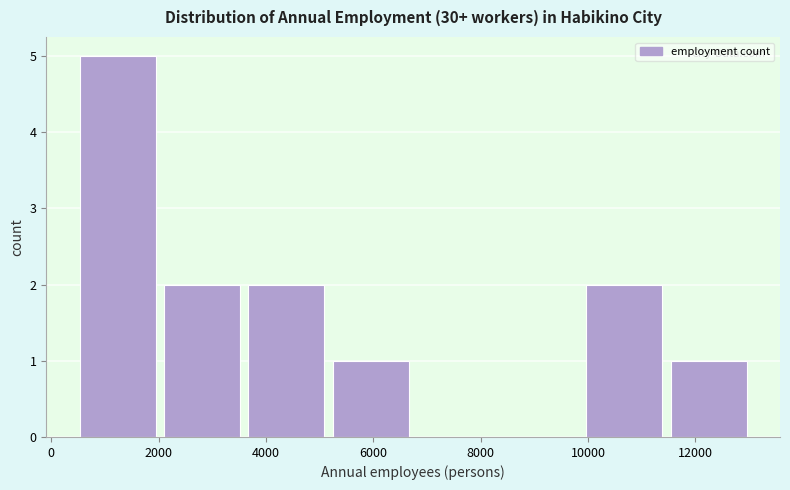

How tall is the bar that spans 400 to 2000 on the x-axis? Neither the bar edges nor the heights are printed on the chart, so give them approximately, as read against the axes.

5